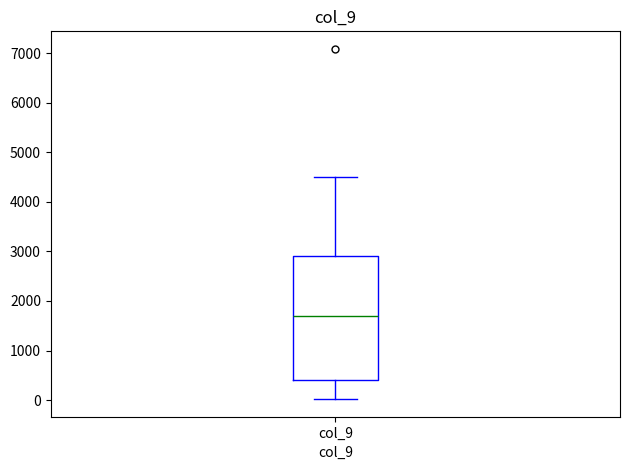

Where is the lower edge of the box for col_9 on the y-axis? The values are not printed on the chart, so give them approximately, as read against the axis.

400